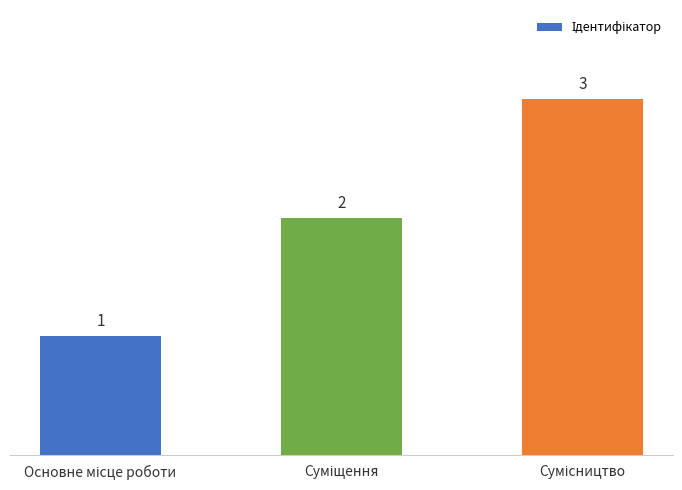

What is the value of the 2nd bar from the left?

2